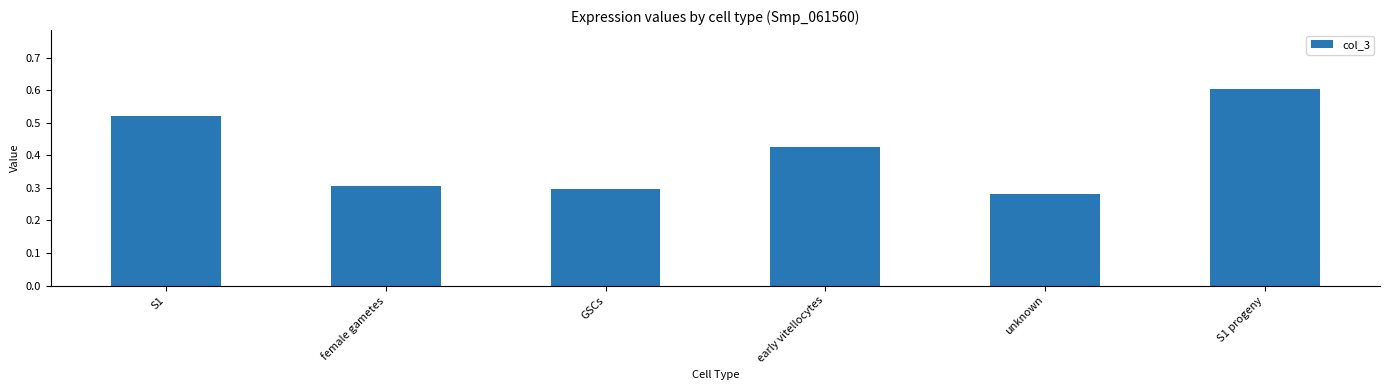

How many bars are there in total?

6